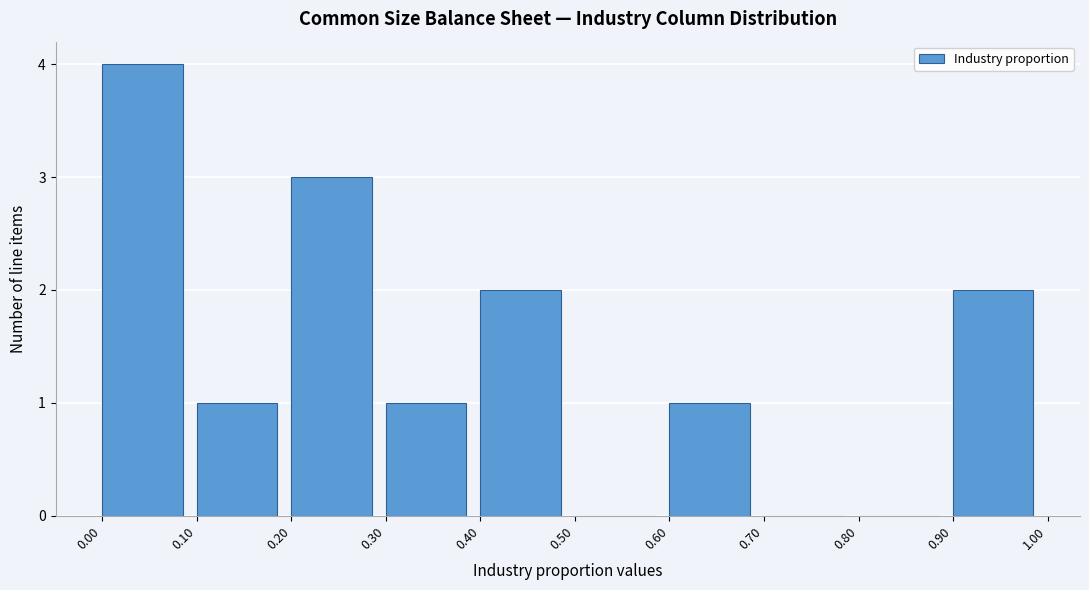

What is the height of the bar covering 0.00 to 0.10 on the x-axis? The values are not printed on the chart, so give them approximately, as read against the axis.

4